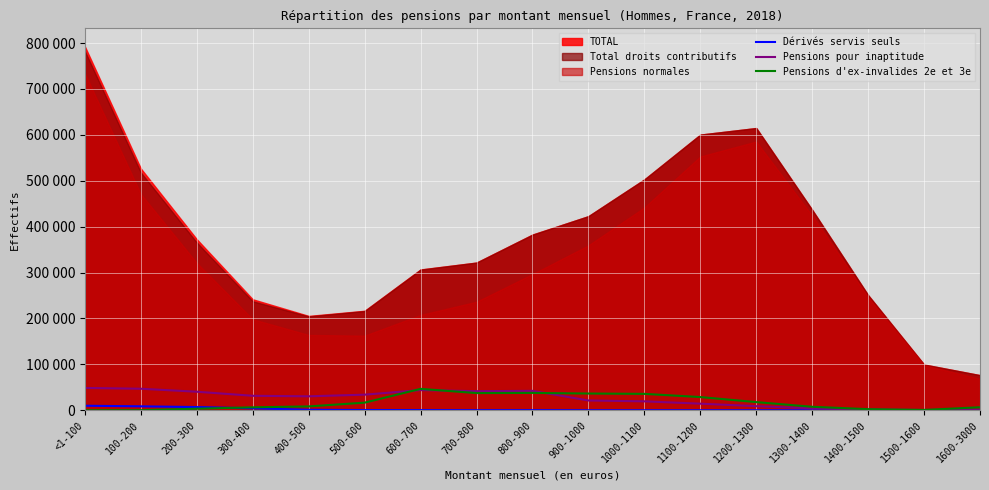

At which label is Pensions d'ex-invalides 2e et 3e closest to 23317?

1100-1200